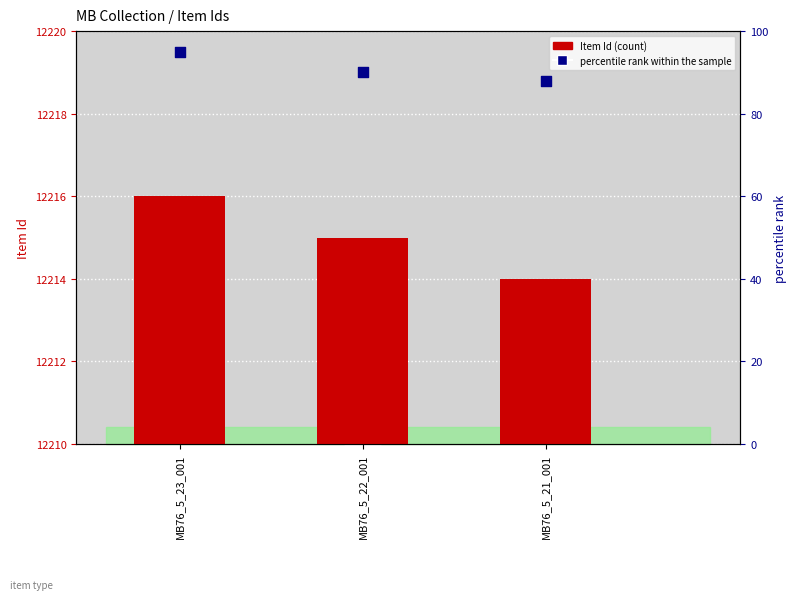

Which series contains the highest Y value?

Item Id